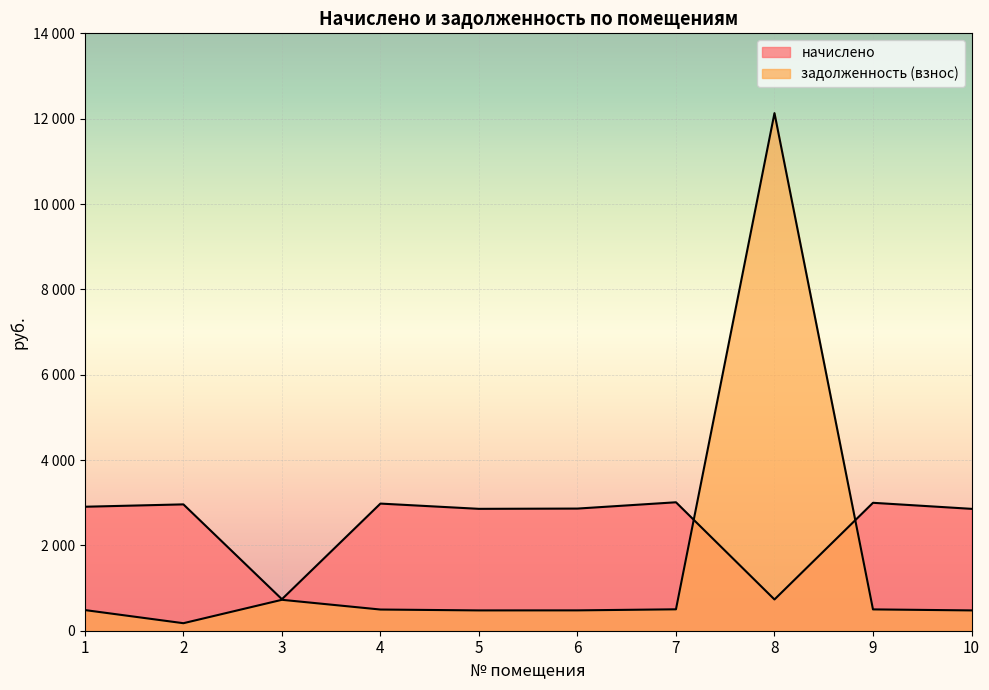

What is the maximum value for задолженность (взнос)?

12130.2